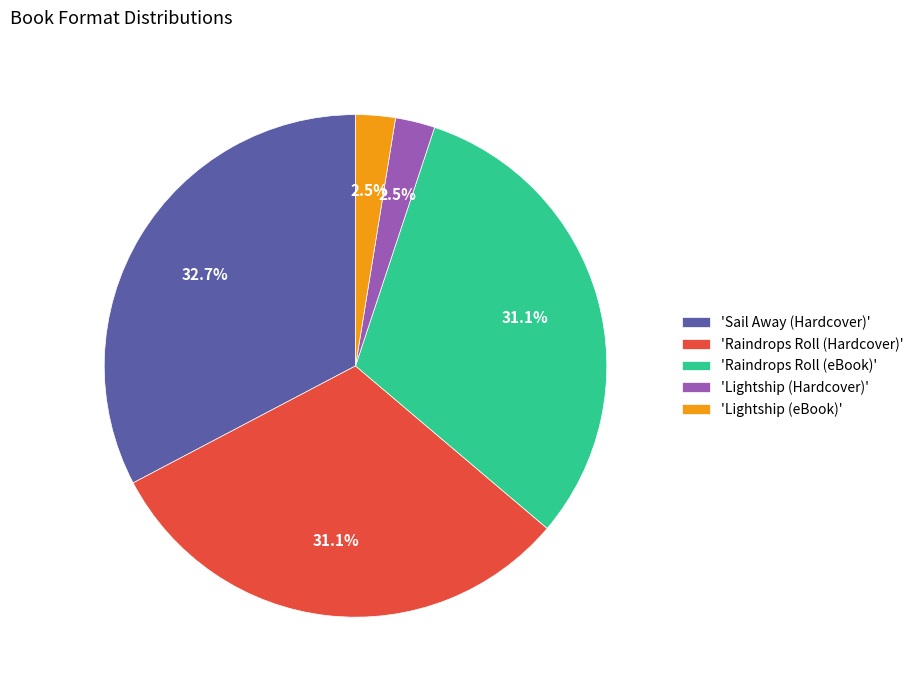

Which slice is the largest?

'Sail Away (Hardcover)'